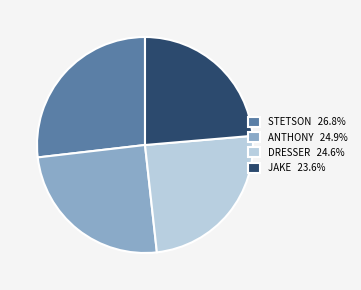

Is the sum of DRESSER 24.6% and STETSON 26.8% greater than half?

Yes